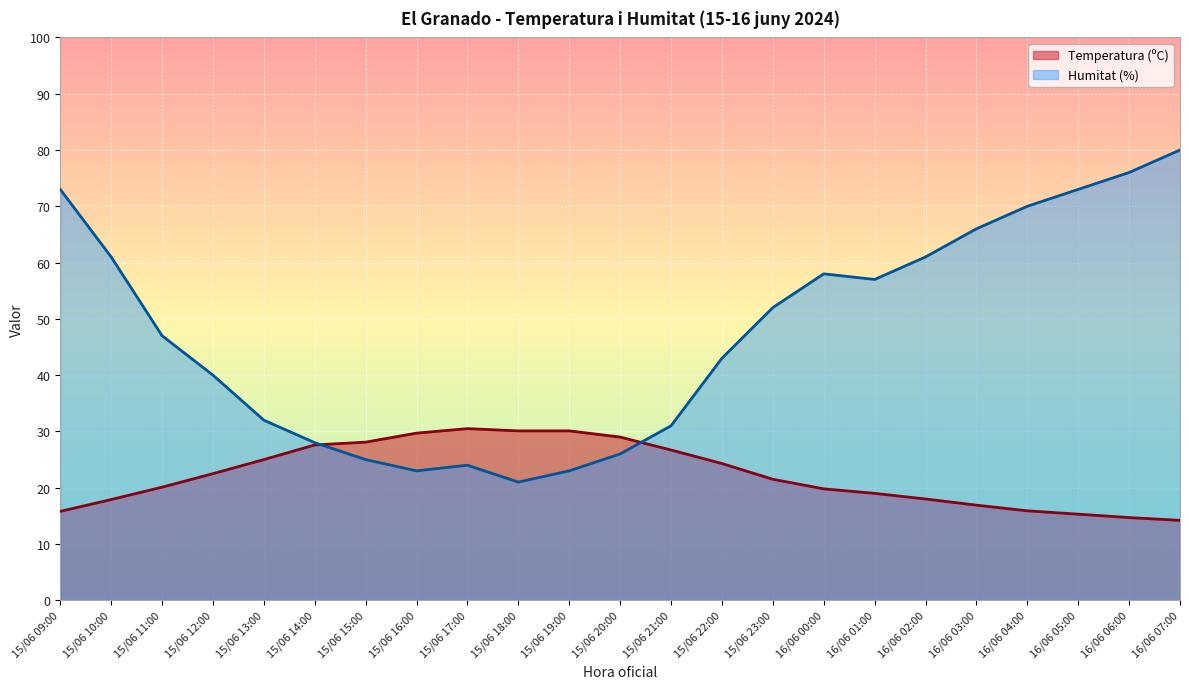

What is the lowest value of the Temperatura (ºC) series?

14.2